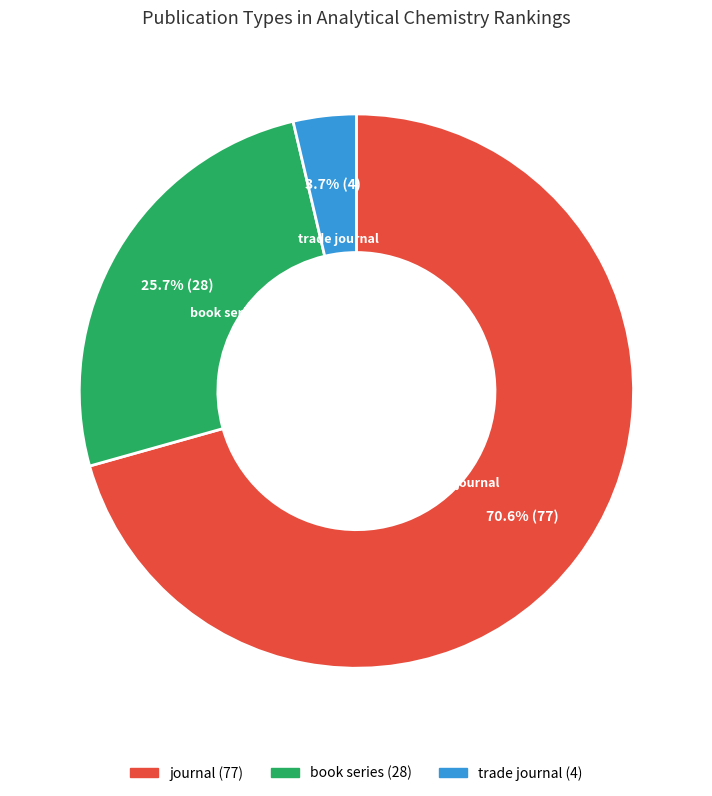

Which slice is the smallest?

trade journal